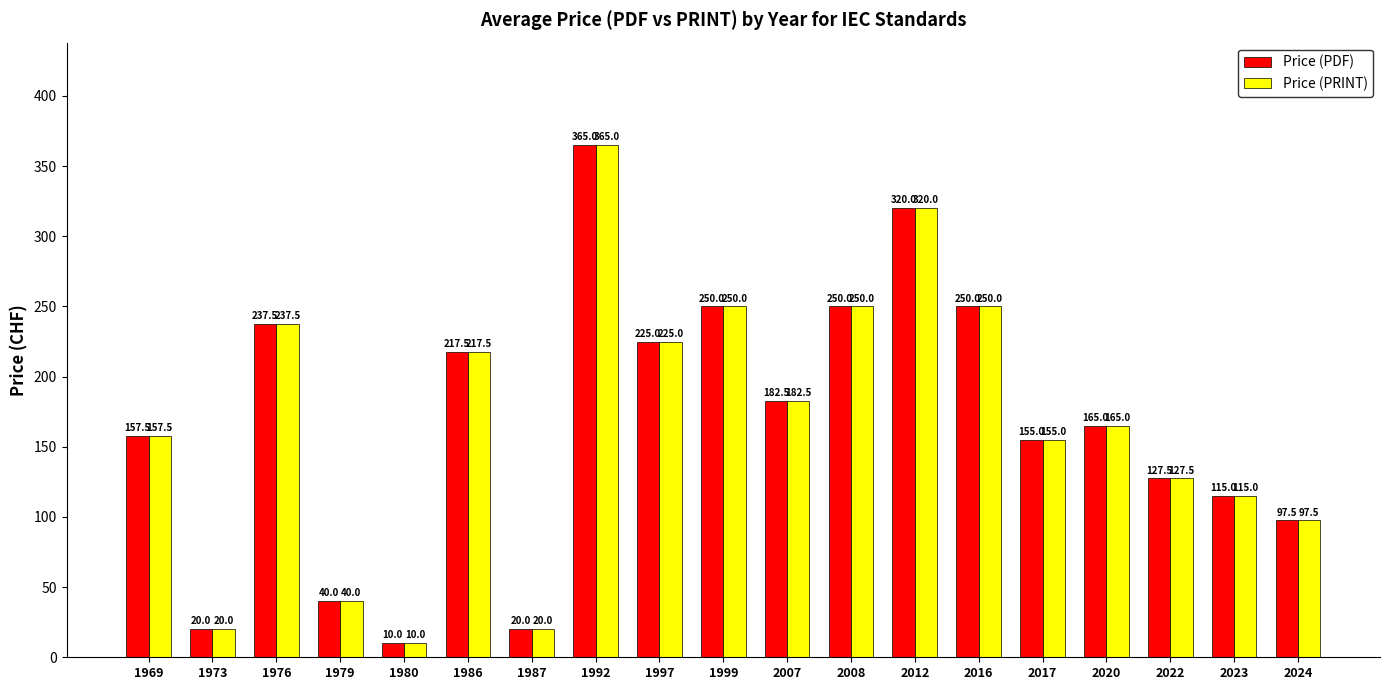

Reading right to left, extract all data points from this chart.

Price (PDF): 2024=97.5	2023=115.0	2022=127.5	2020=165.0	2017=155.0	2016=250.0	2012=320.0	2008=250.0	2007=182.5	1999=250.0	1997=225.0	1992=365.0	1987=20.0	1986=217.5	1980=10.0	1979=40.0	1976=237.5	1973=20.0	1969=157.5
Price (PRINT): 2024=97.5	2023=115.0	2022=127.5	2020=165.0	2017=155.0	2016=250.0	2012=320.0	2008=250.0	2007=182.5	1999=250.0	1997=225.0	1992=365.0	1987=20.0	1986=217.5	1980=10.0	1979=40.0	1976=237.5	1973=20.0	1969=157.5